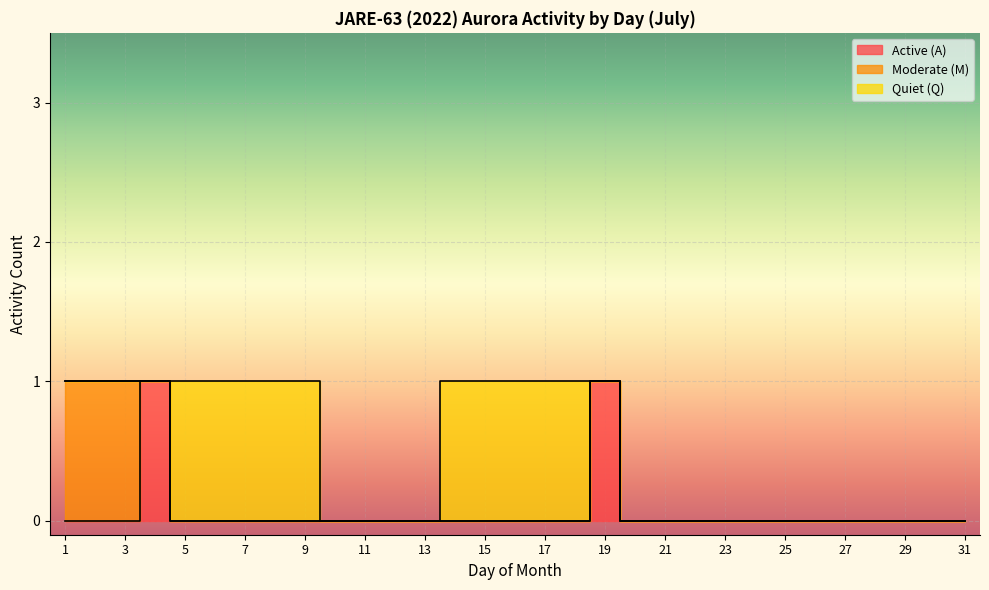

List the labels in order of Quiet (Q) value, largest first.

5, 6, 7, 8, 9, 14, 15, 16, 17, 18, 1, 2, 3, 4, 10, 11, 12, 13, 19, 20, 21, 22, 23, 24, 25, 26, 27, 28, 29, 30, 31